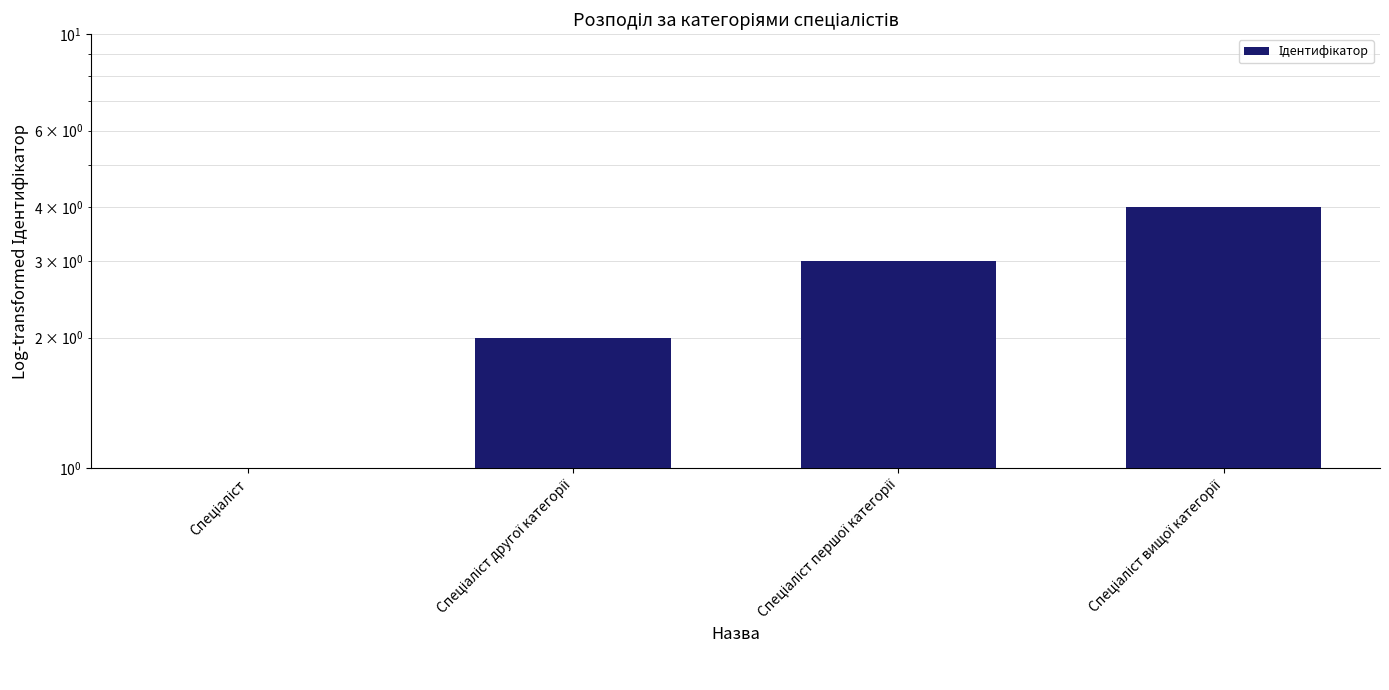

Which has a higher value, Спеціаліст другої категорії or Спеціаліст?

Спеціаліст другої категорії